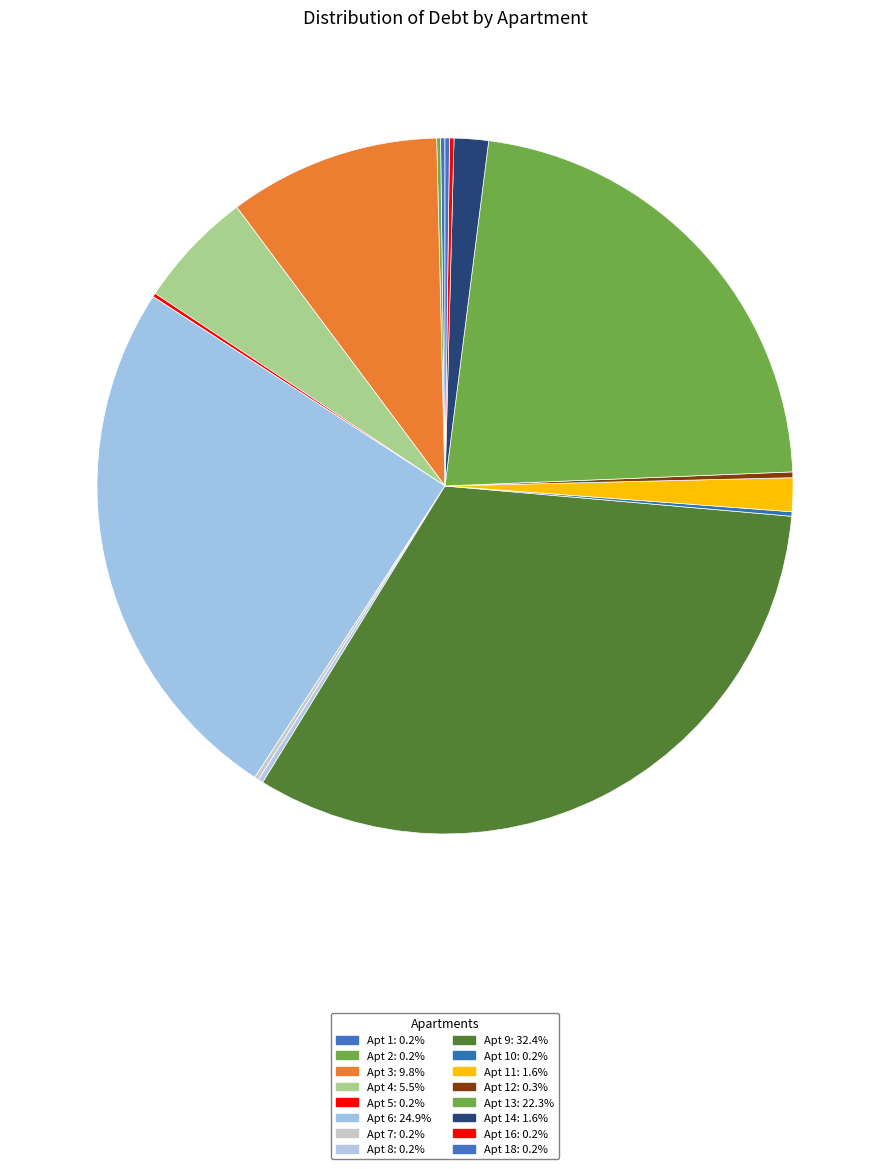

What is the largest slice in the pie chart?

9